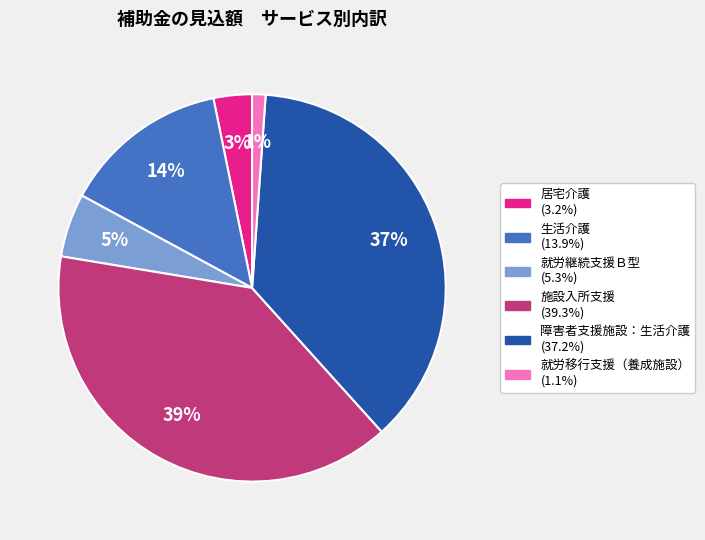

Does any single category account for the majority?

No